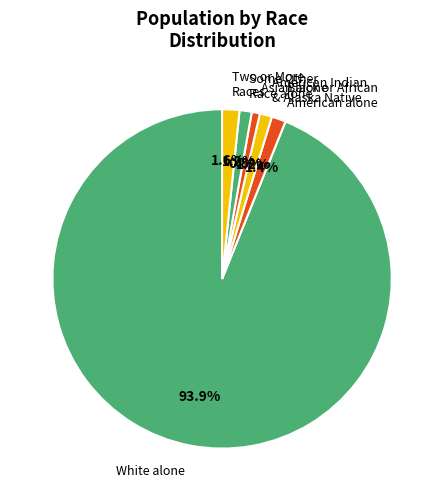

True or false: Some Other Race alone accounts for 1% of the total.

True